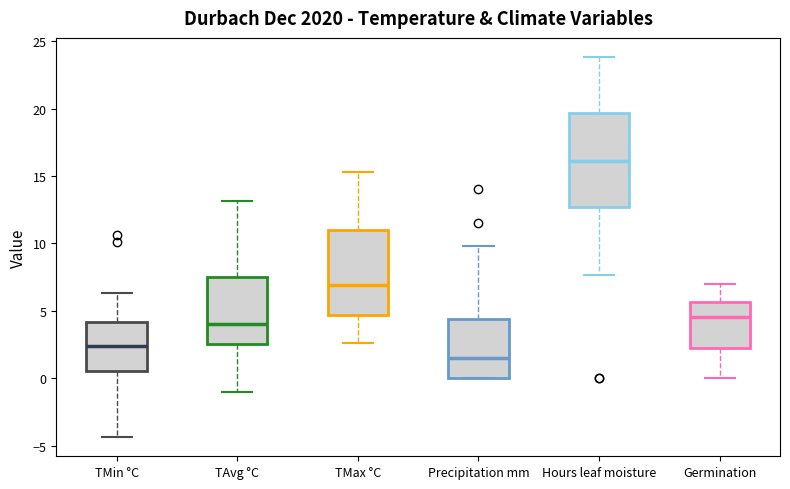

Where is the upper edge of the box for TMin °C on the y-axis? The values are not printed on the chart, so give them approximately, as read against the axis.

4.0